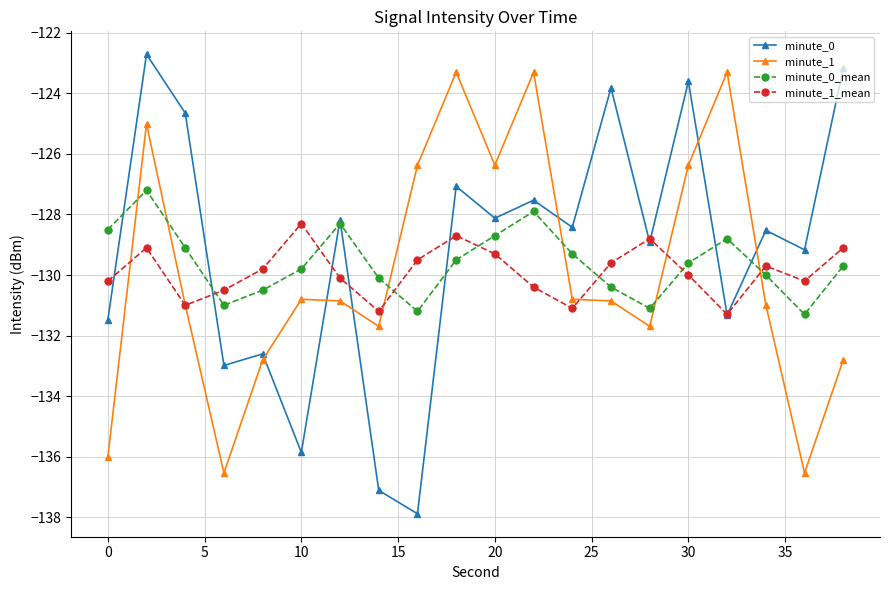

What is the greatest value displayed?

-122.7